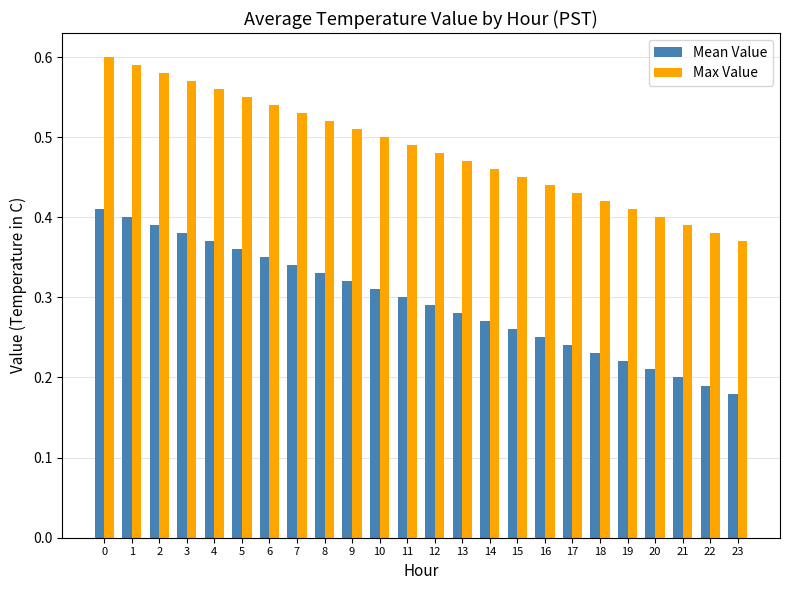

The Max Value series shows 0.6 at 1. True or false?

True